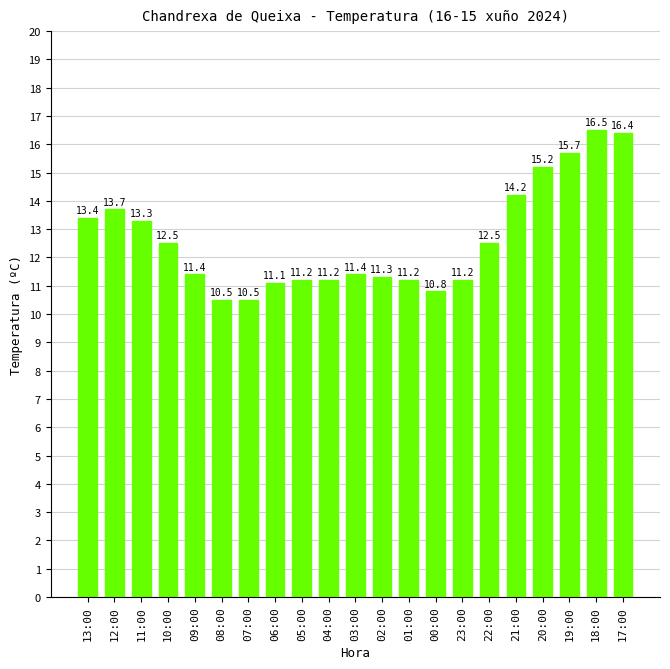

The value at 18:00 is 16.5. True or false?

True